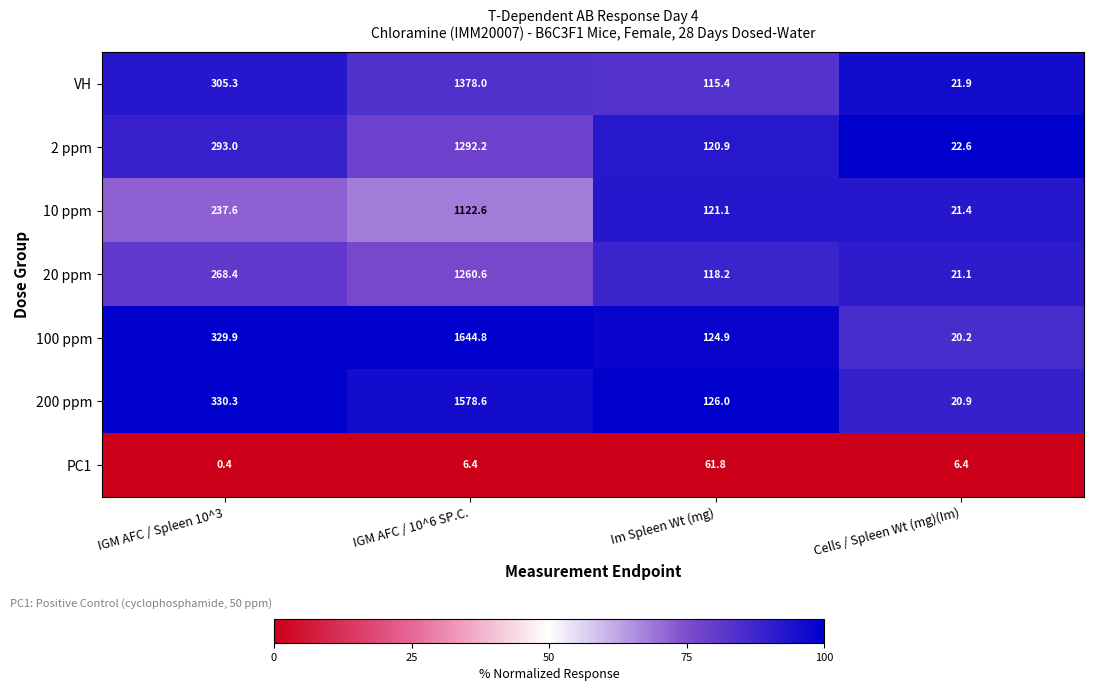

What is the average value of the 20 ppm series?

417.1